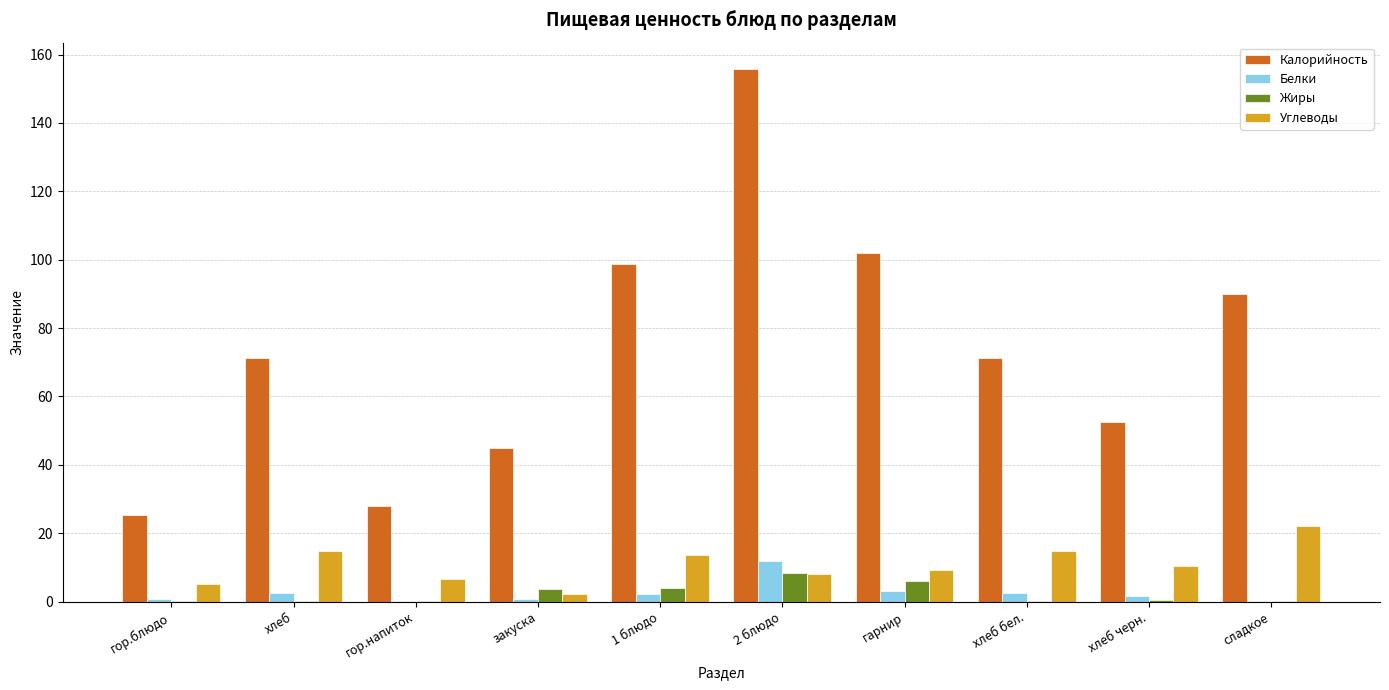

Which series has the largest total across all categories?

Калорийность